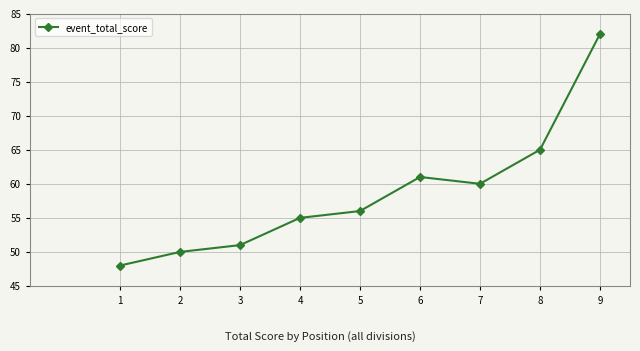

Where is the data nearest to the value 65?

8